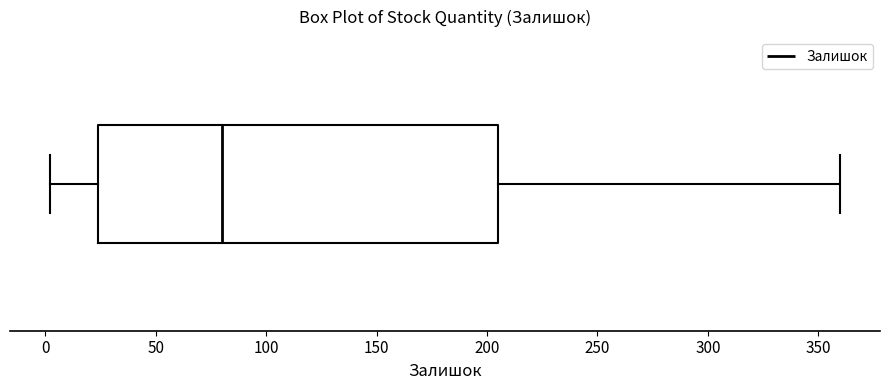

Where does the median line of the box sit on the x-axis? The values are not printed on the chart, so give them approximately, as read against the axis.

80